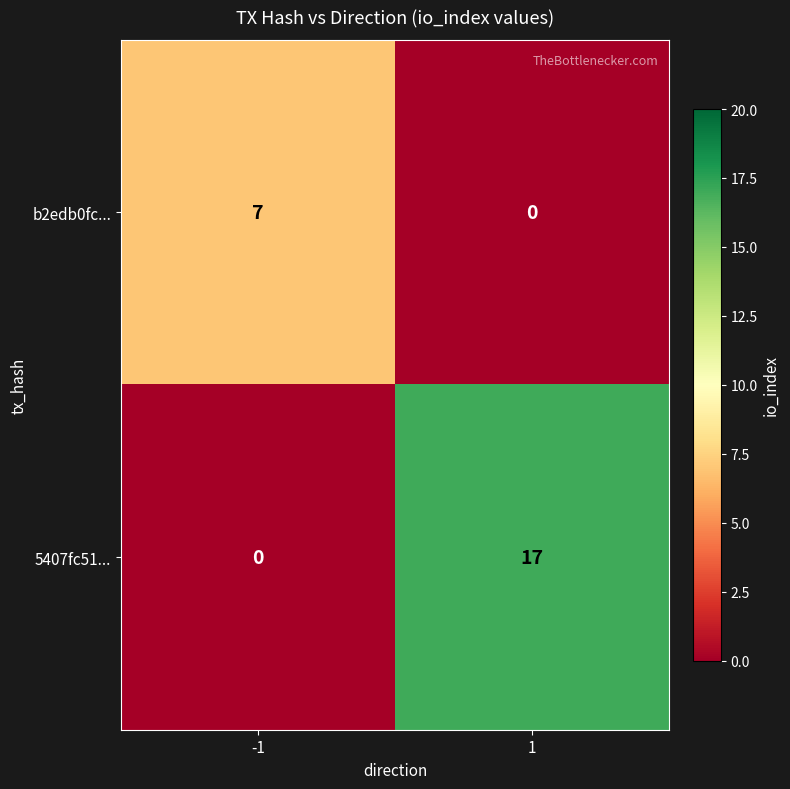

What is the sum of the 5407fc51... values at -1 and 1?

17